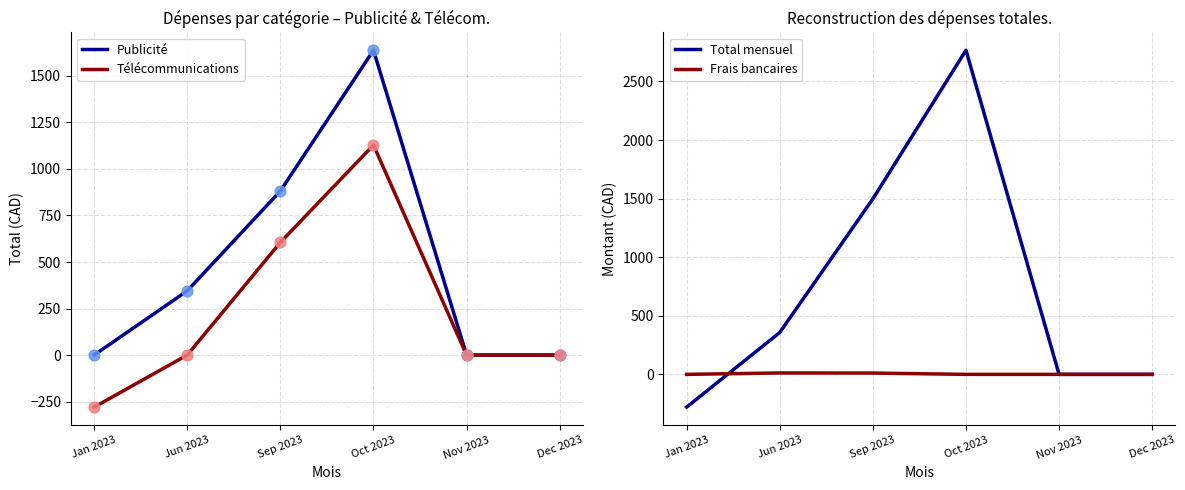

Which series has the widest spread of Y values?

Total mensuel